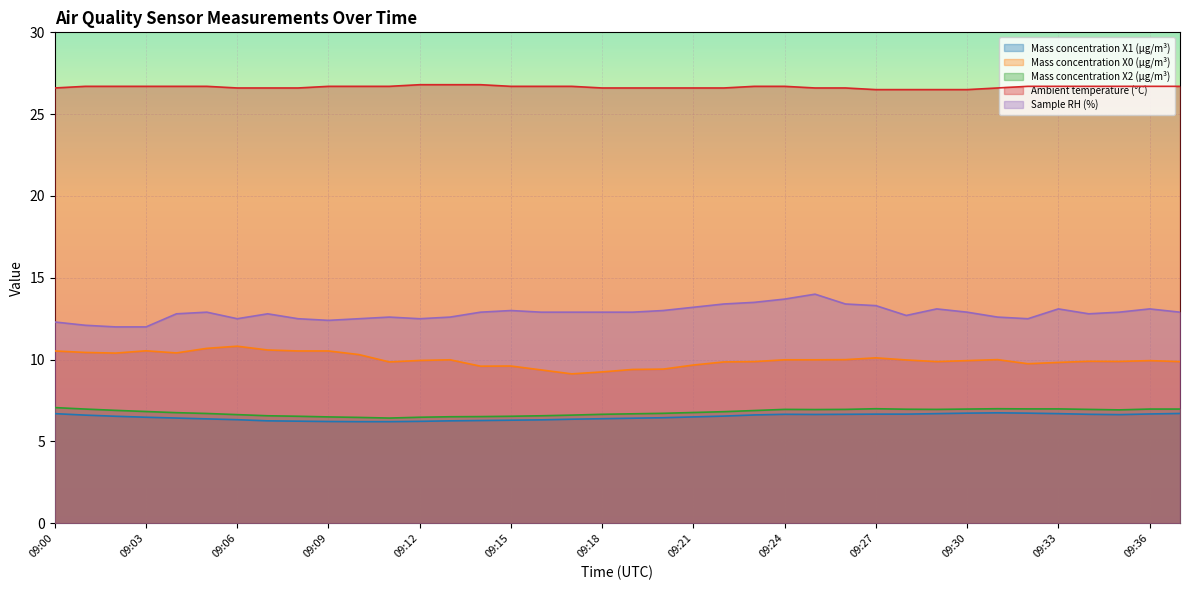

Rank the series by their maximum value, from highest to lowest.

Ambient temperature (°C), Sample RH (%), Mass concentration X0 (μg/m³), Mass concentration X2 (μg/m³), Mass concentration X1 (μg/m³)